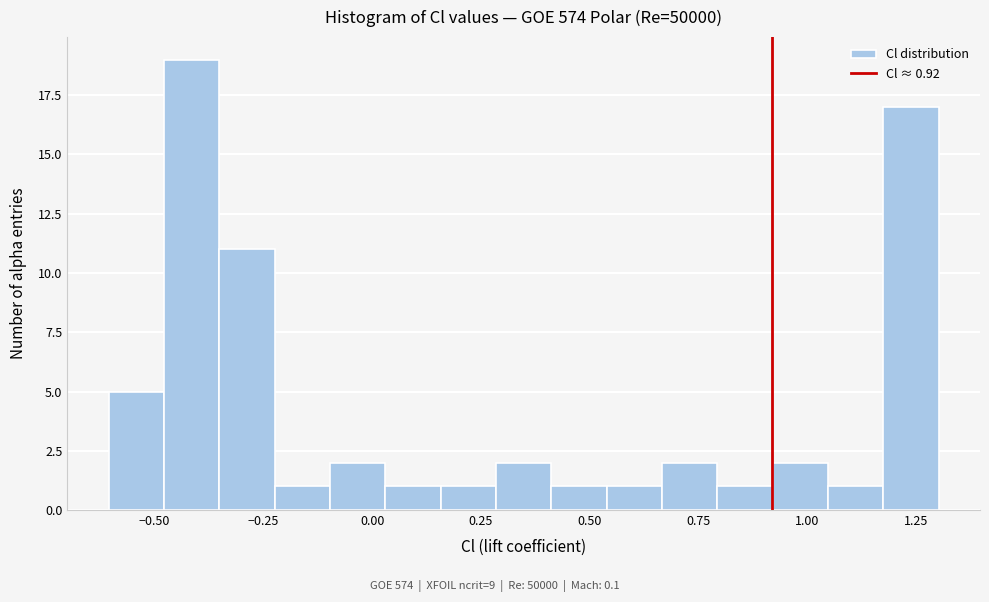

Around what value on the x-axis is the tallest bar? Give the approximate position of its centre, as read against the axis.

-0.40